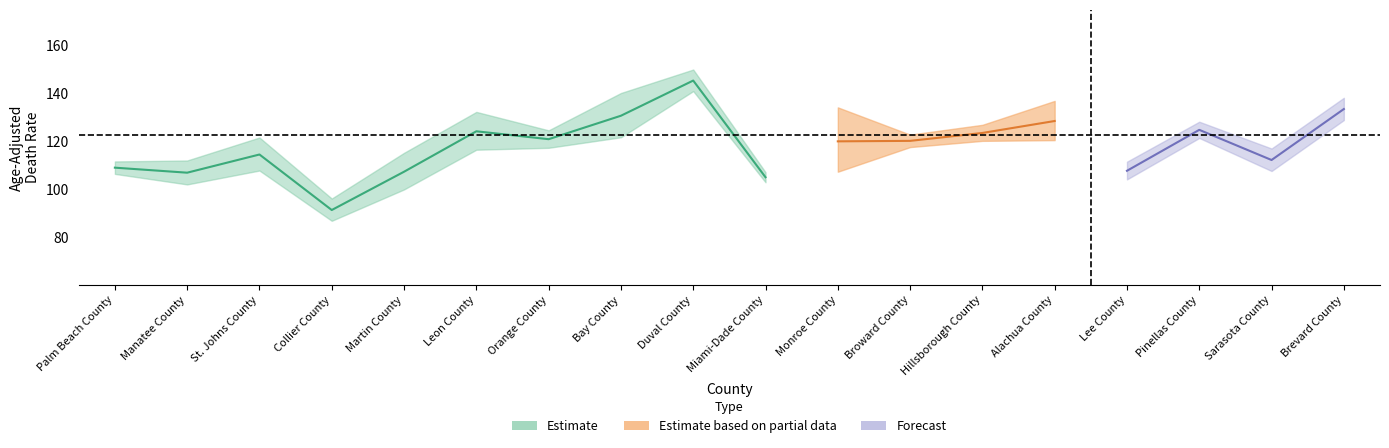

How many data points in rate are above 120?

9